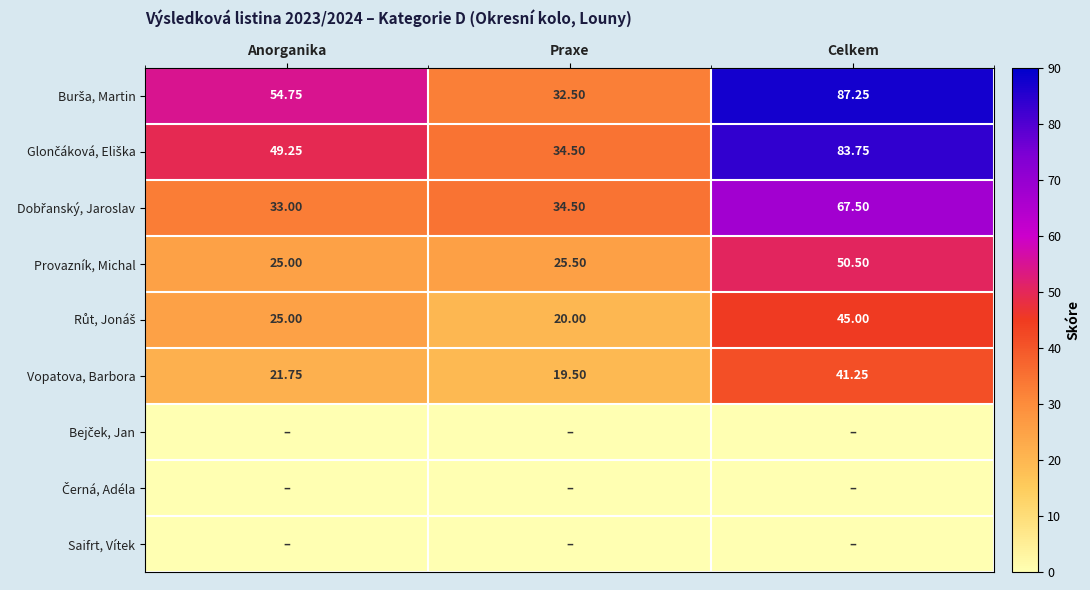

The Vopatova, Barbora series shows 11.0 at Praxe. True or false?

False